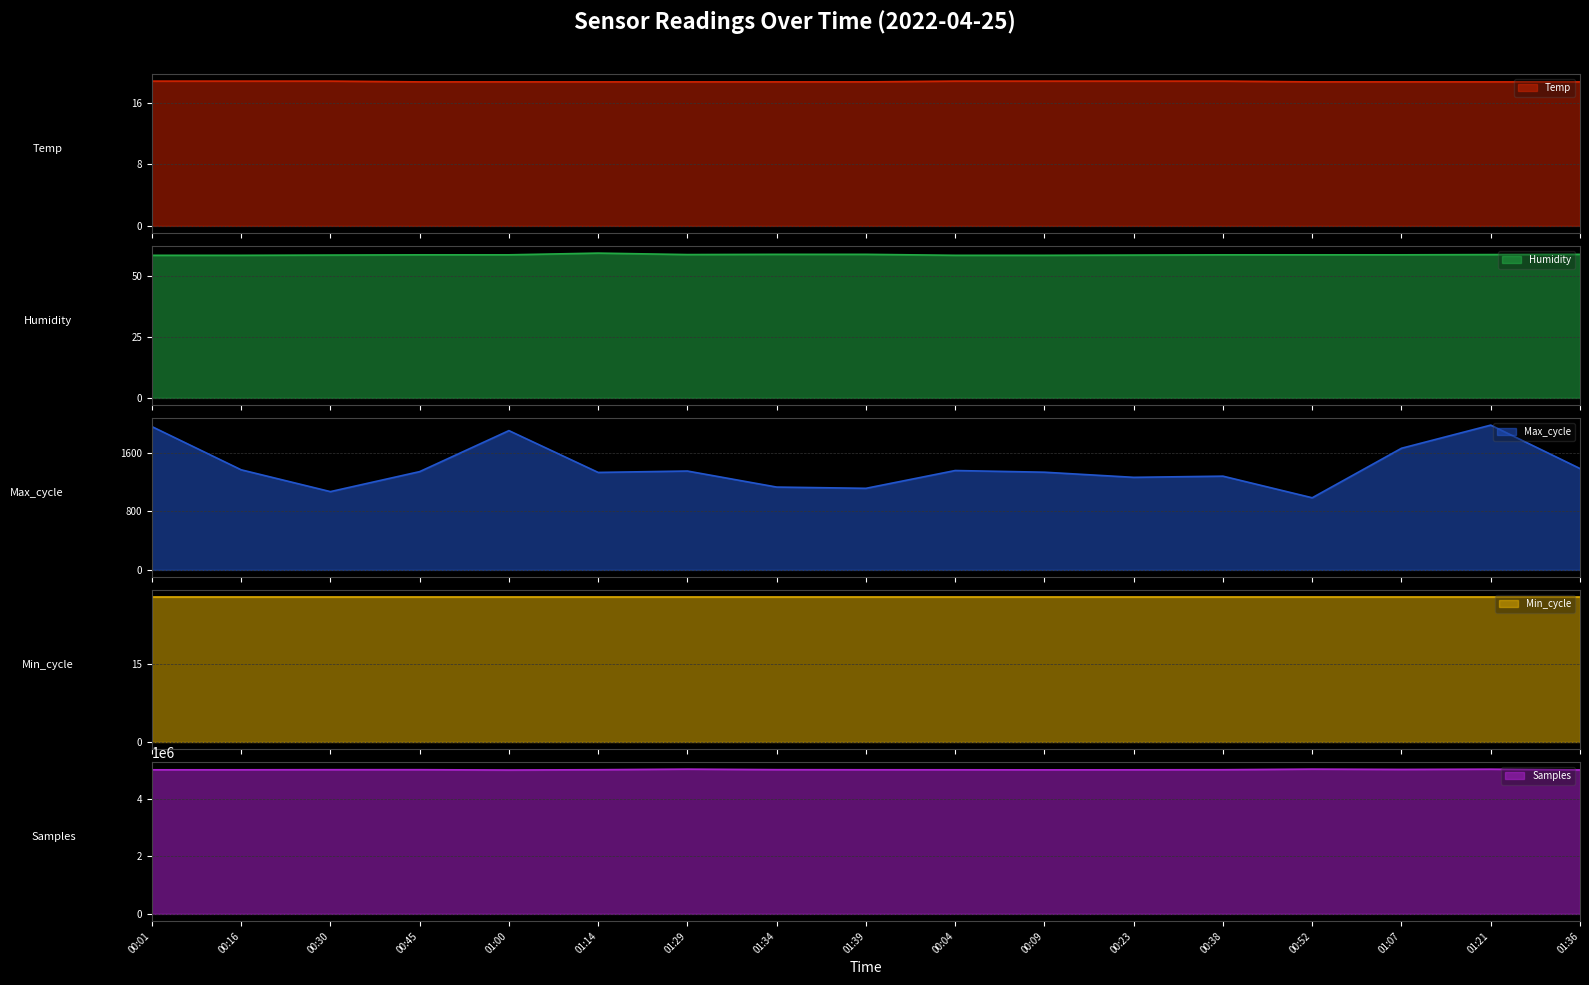

True or false: Temp and Humidity intersect in this chart.

False